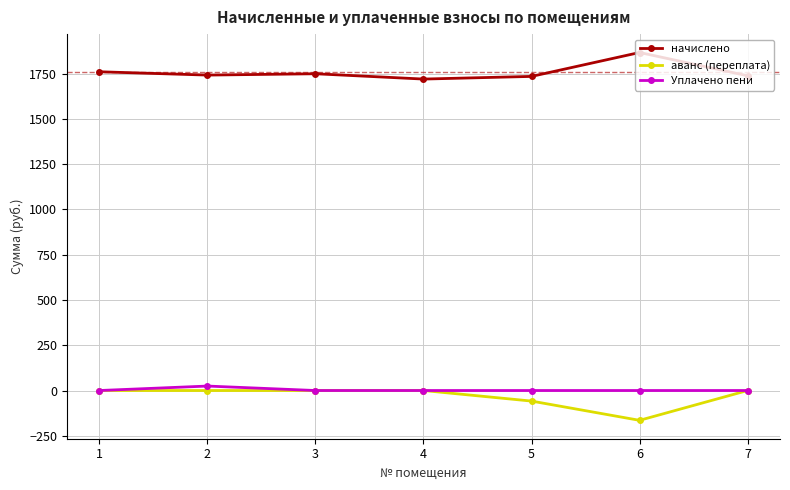

How many data points in начислено are above 1741?

4